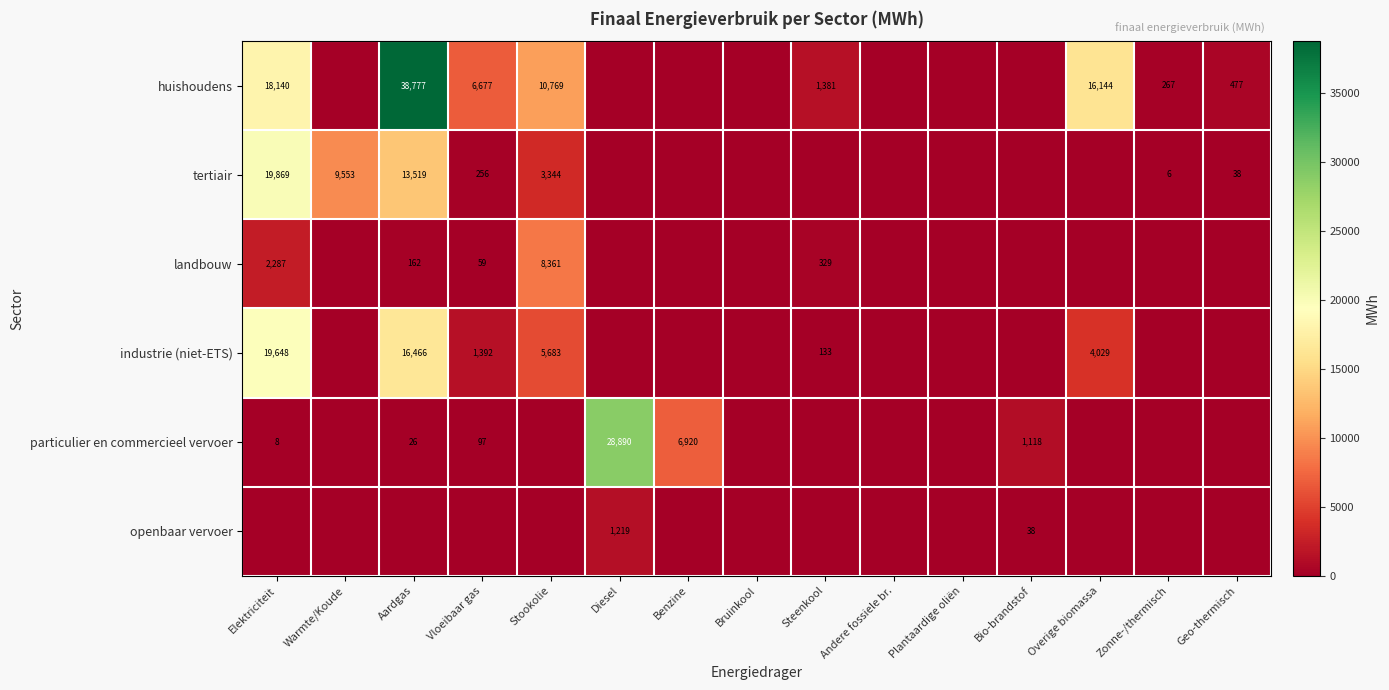

Is it true that particulier en commercieel vervoer equals 4 at Elektriciteit?

False